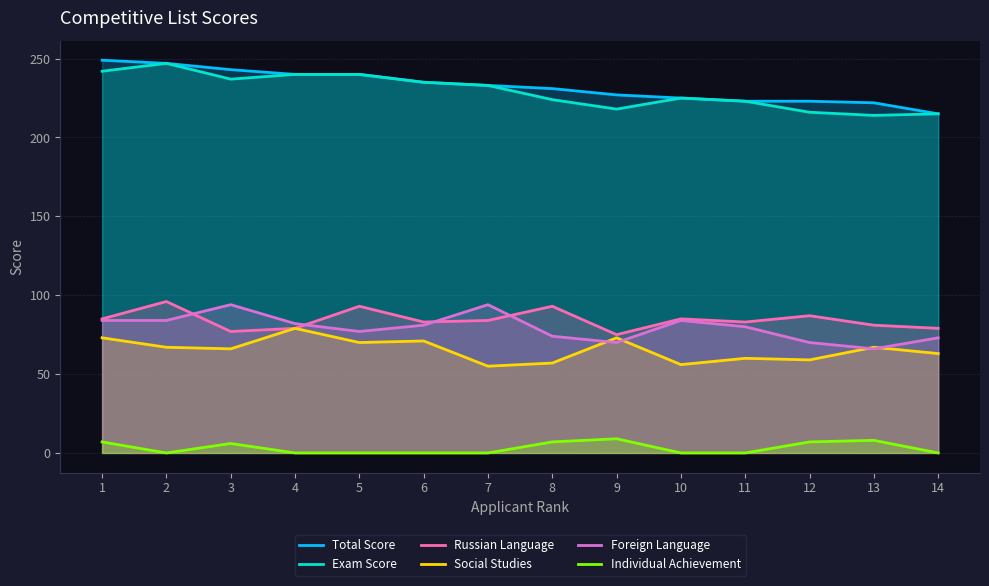

The Social Studies series shows 59 at 12. True or false?

True